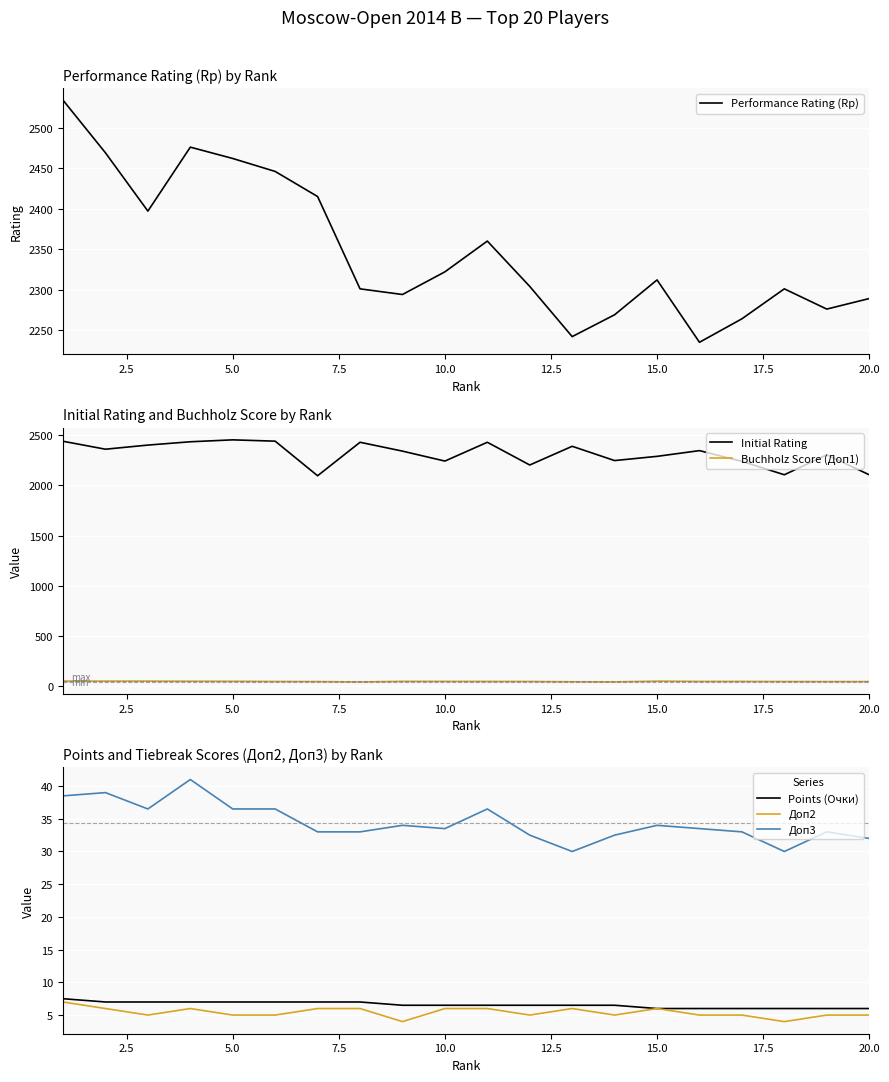

Count the number of categories in the chart.

20